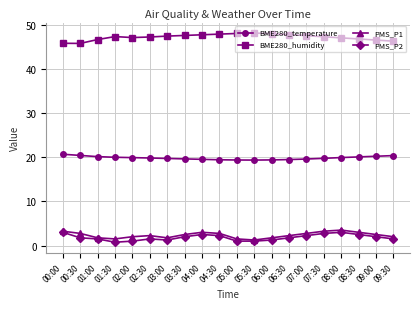

Which series changed the most between 05:30 and 07:30?

PMS_P1